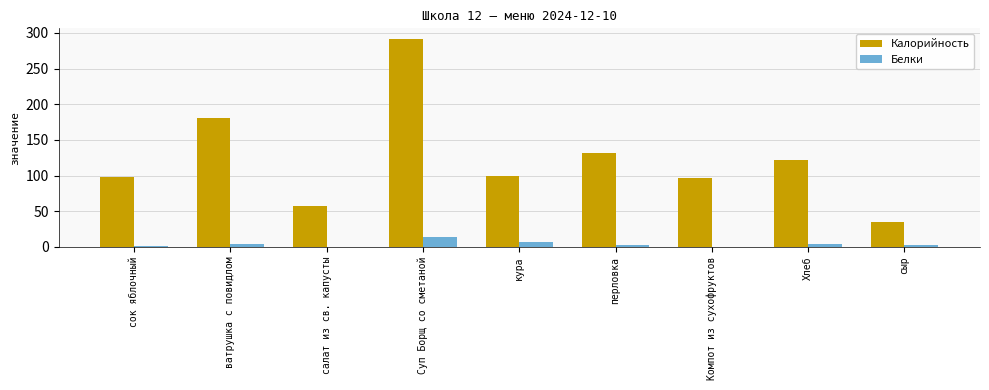

Which series has the largest total across all categories?

Калорийность